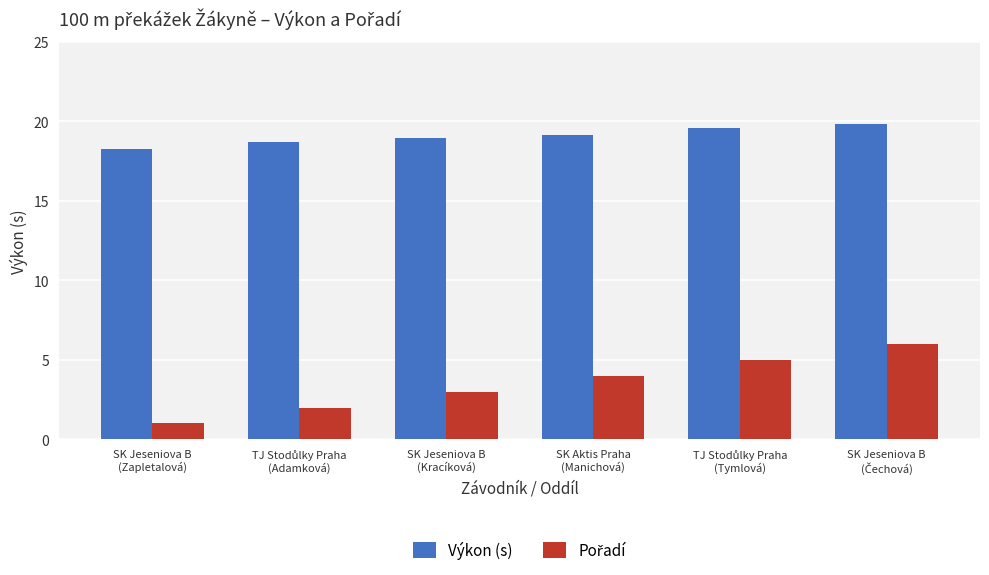

What is the sum of all Výkon (s) values?

114.5